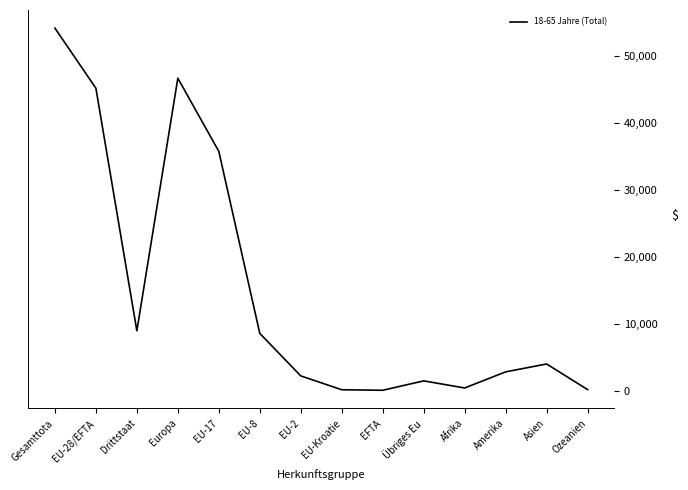

The chart shows a value of 1491 at Übriges Eu. True or false?

True